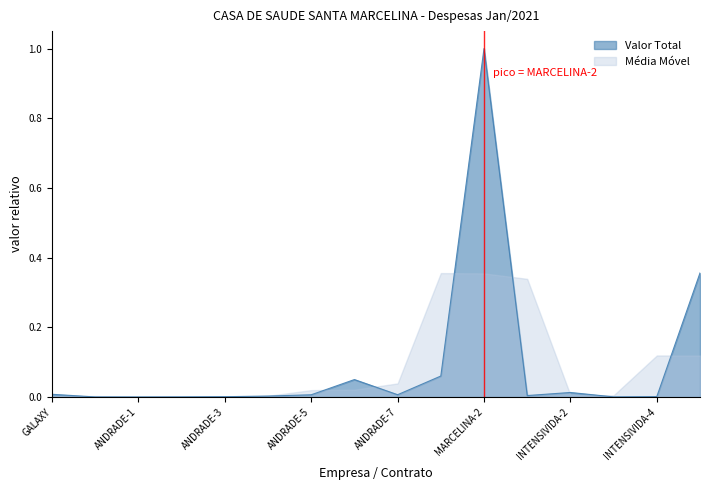

Does the chart display data point markers on the line(s)?

No